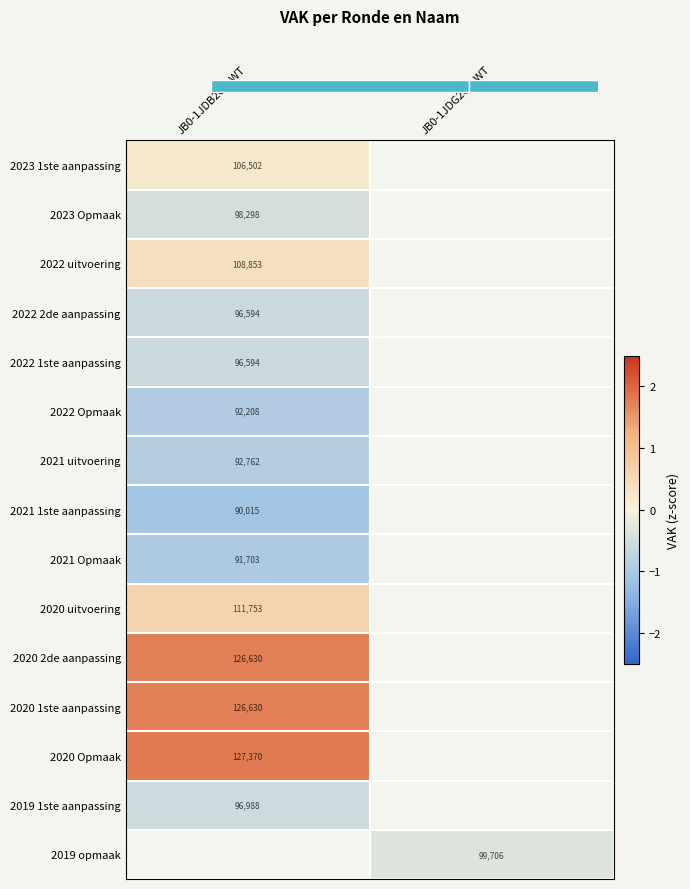

What is the smallest value displayed?

-1.1